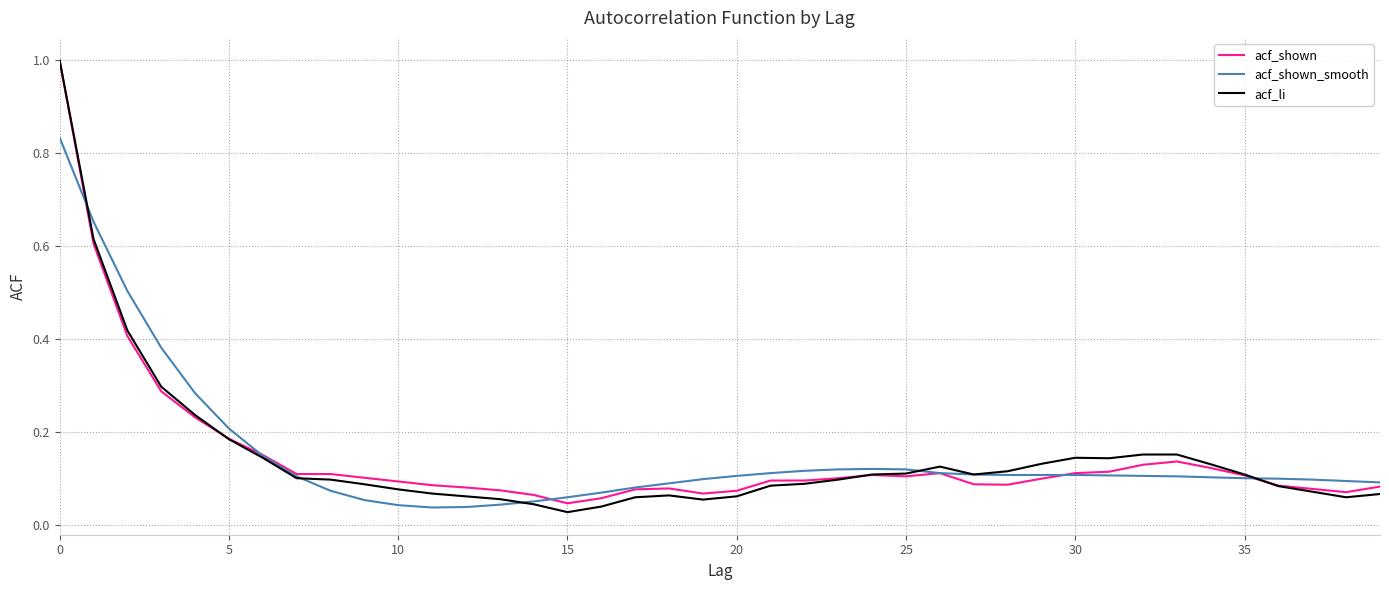

Which series has the widest spread of values?

acf_li